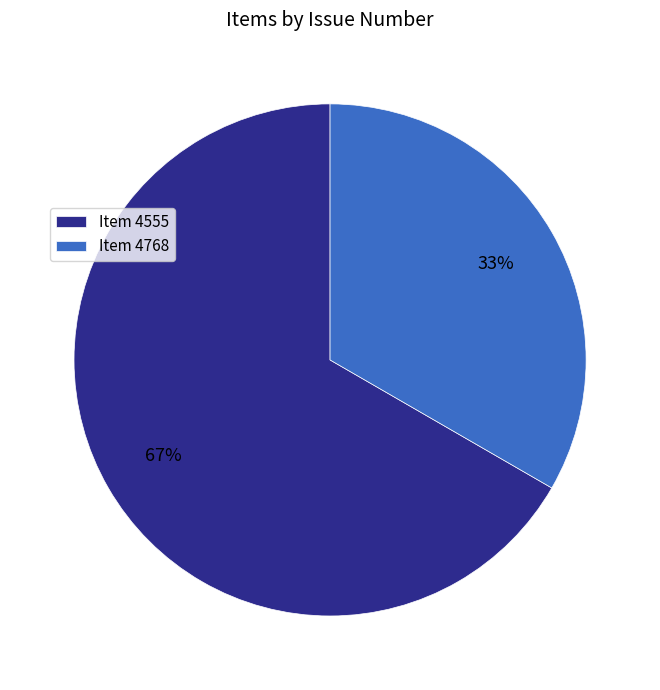

Which slice is the smallest?

Item 4768